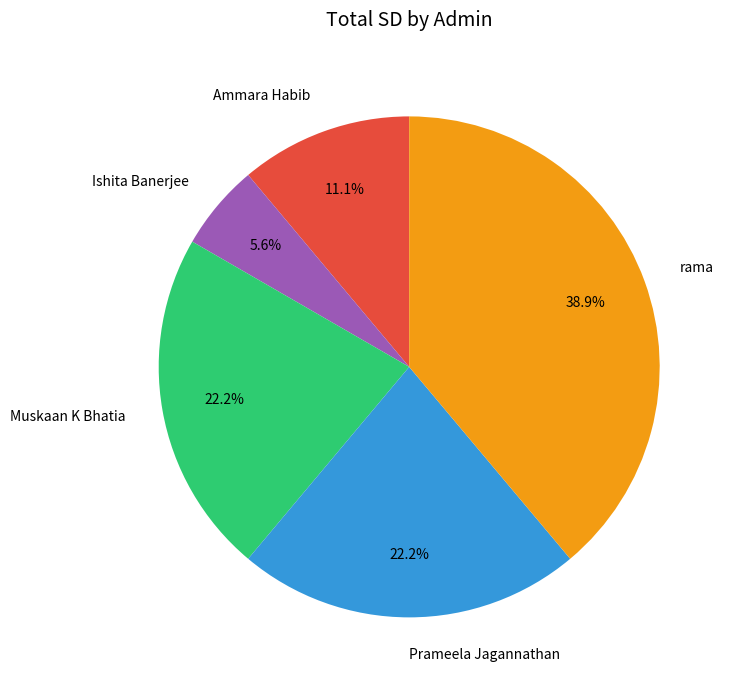

How many segments does this pie chart have?

5